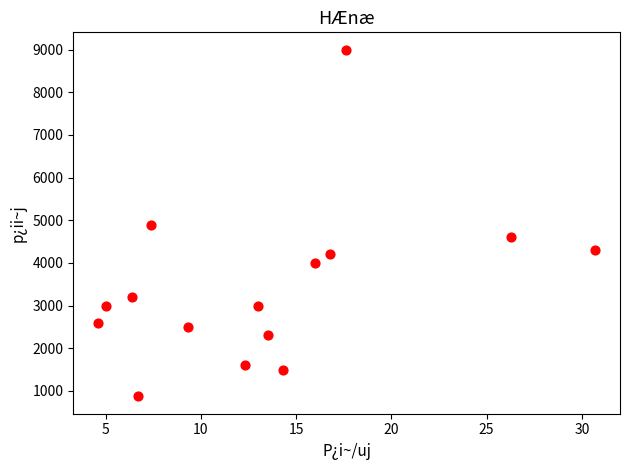

What is the range of Y values (max minus min)?

8130